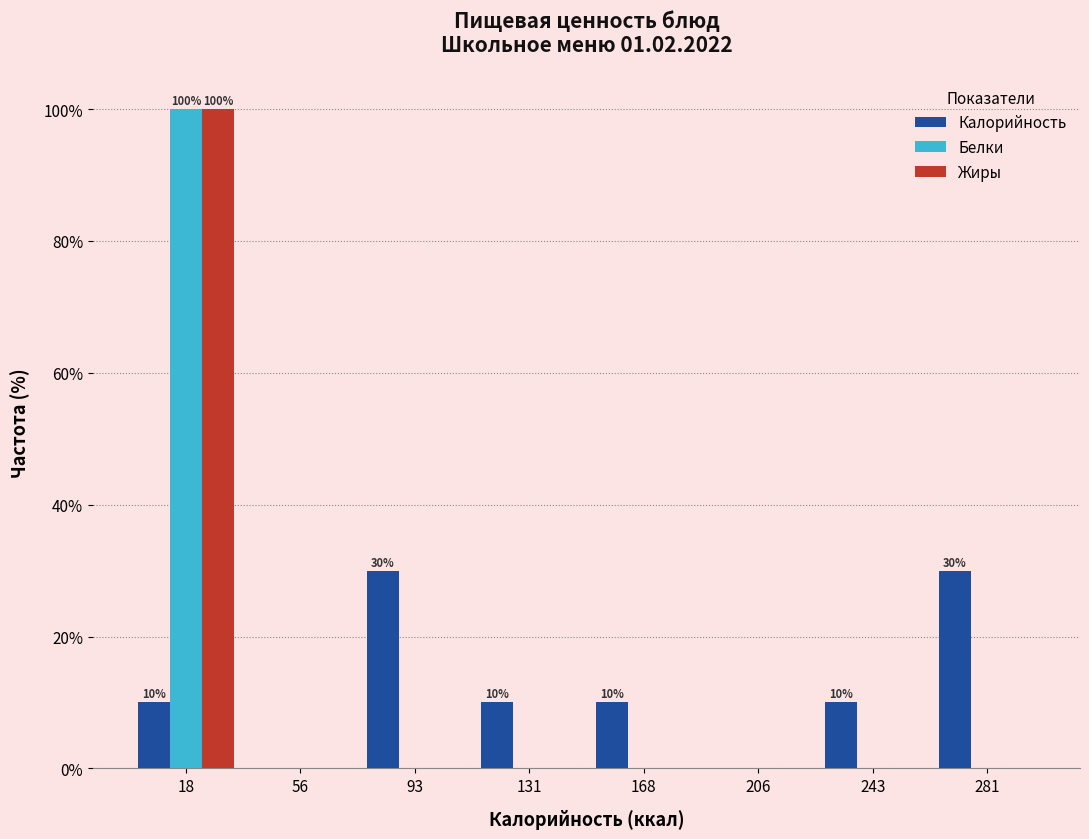

In the Жиры series, which range on the x-axis has the tallest bar?

0.0 to 37.5